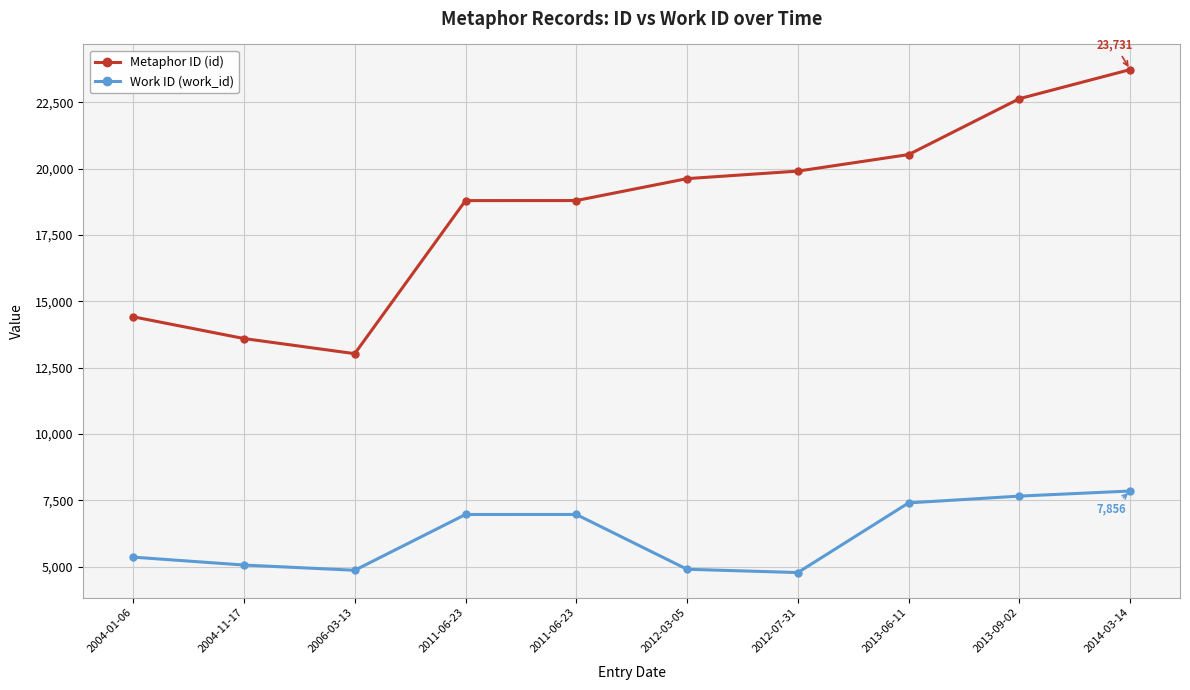

What are all the series names shown in the legend?

Metaphor ID (id), Work ID (work_id)